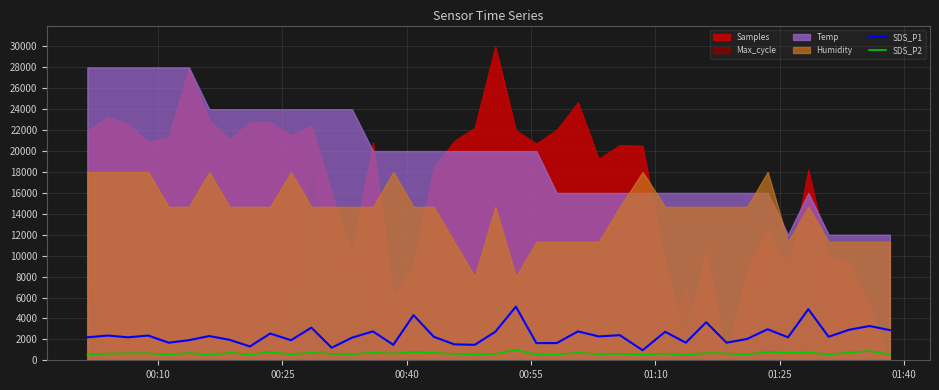

What is the highest value of the SDS_P2 series?

984.0